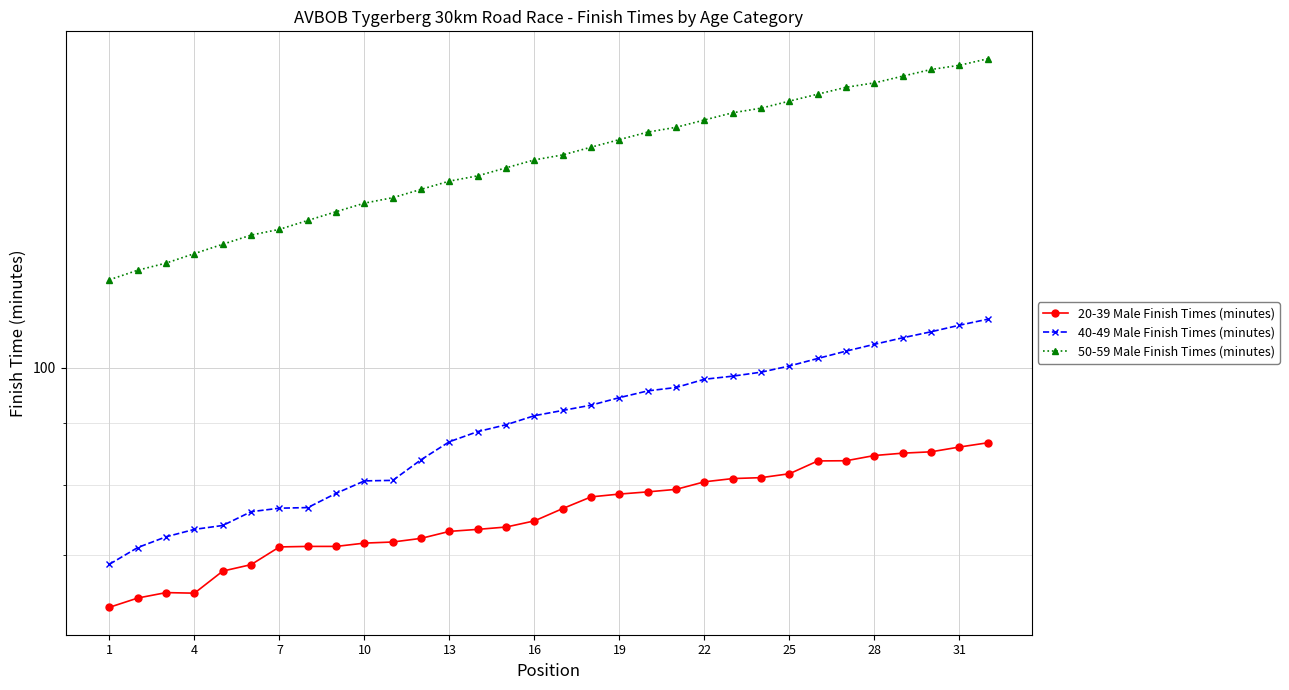

True or false: 20-39 Male Finish Times (minutes) and 50-59 Male Finish Times (minutes) intersect in this chart.

False